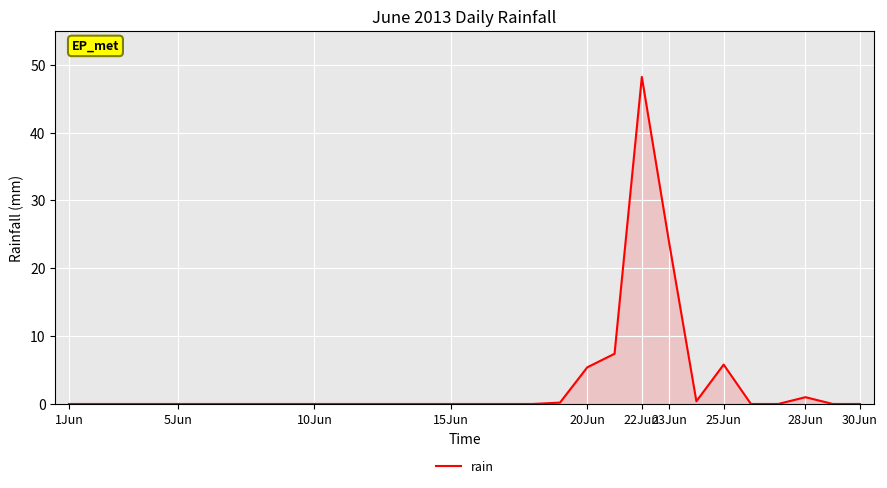

What is the difference between the maximum and minimum values?

48.2